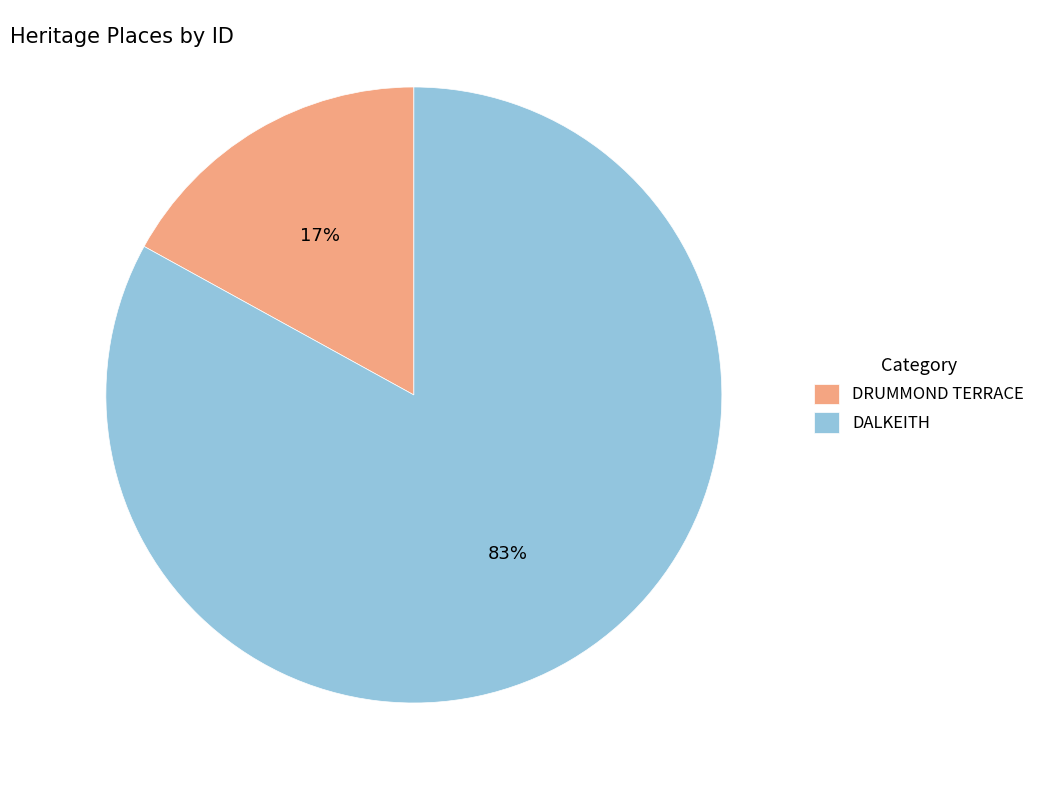

Which slice represents more than half of the pie?

DALKEITH